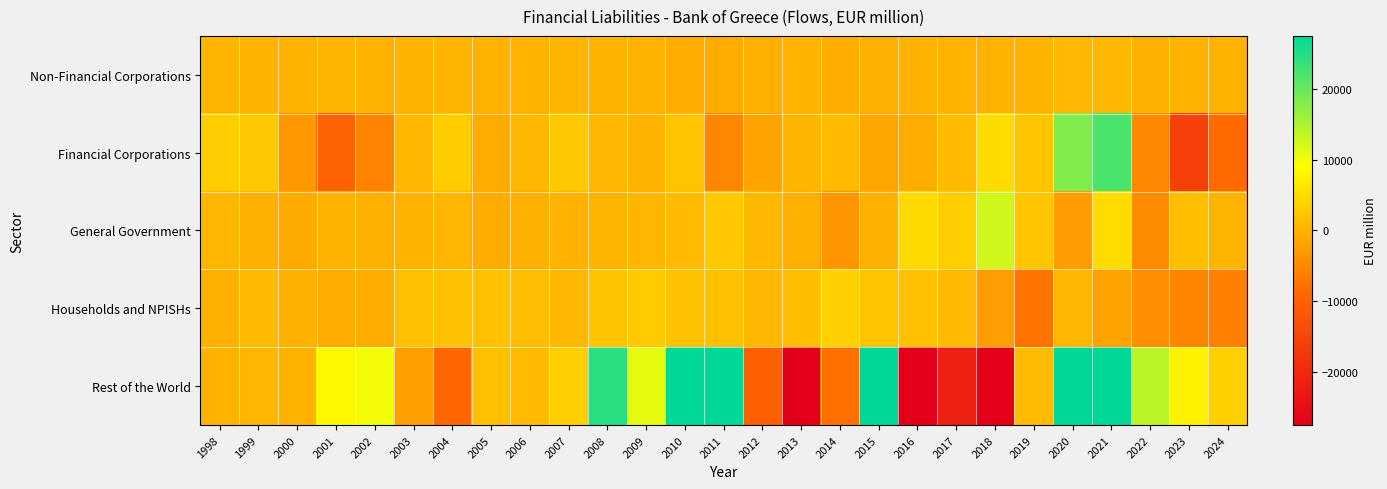

Which series has the widest spread of values?

Rest of the World